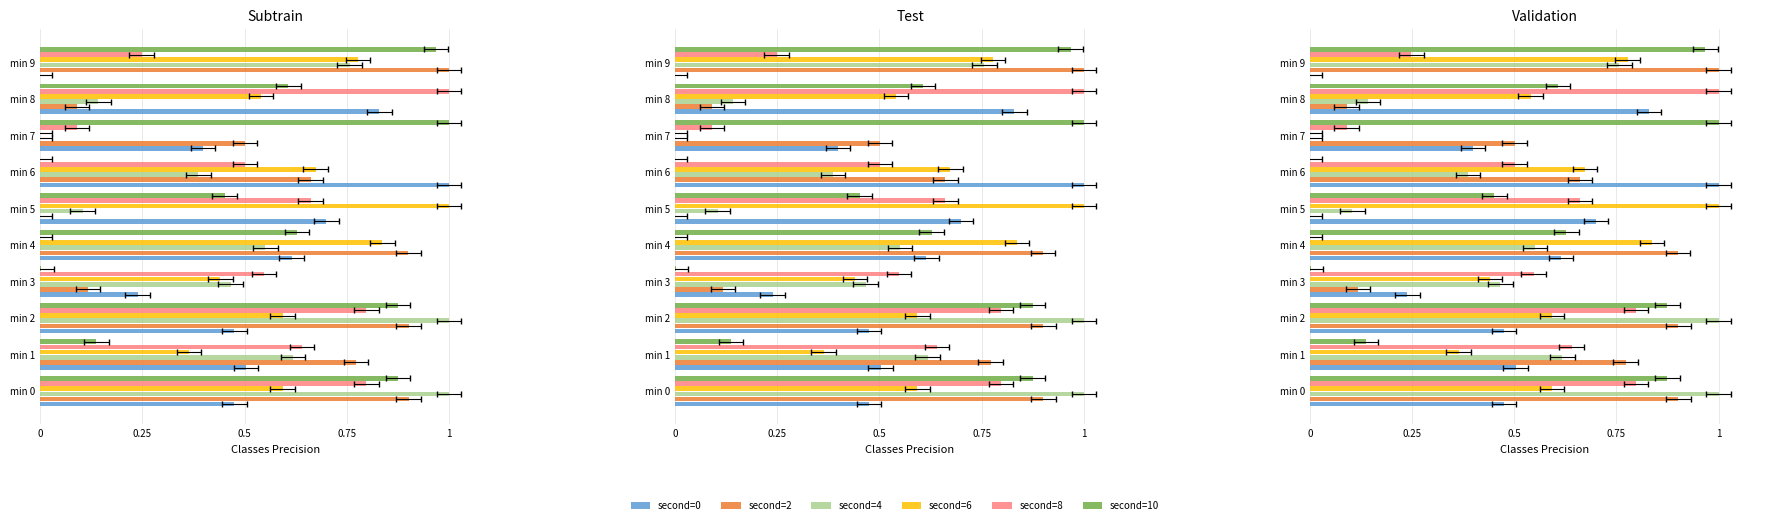

What is the sum of all second=4 values?

5.0